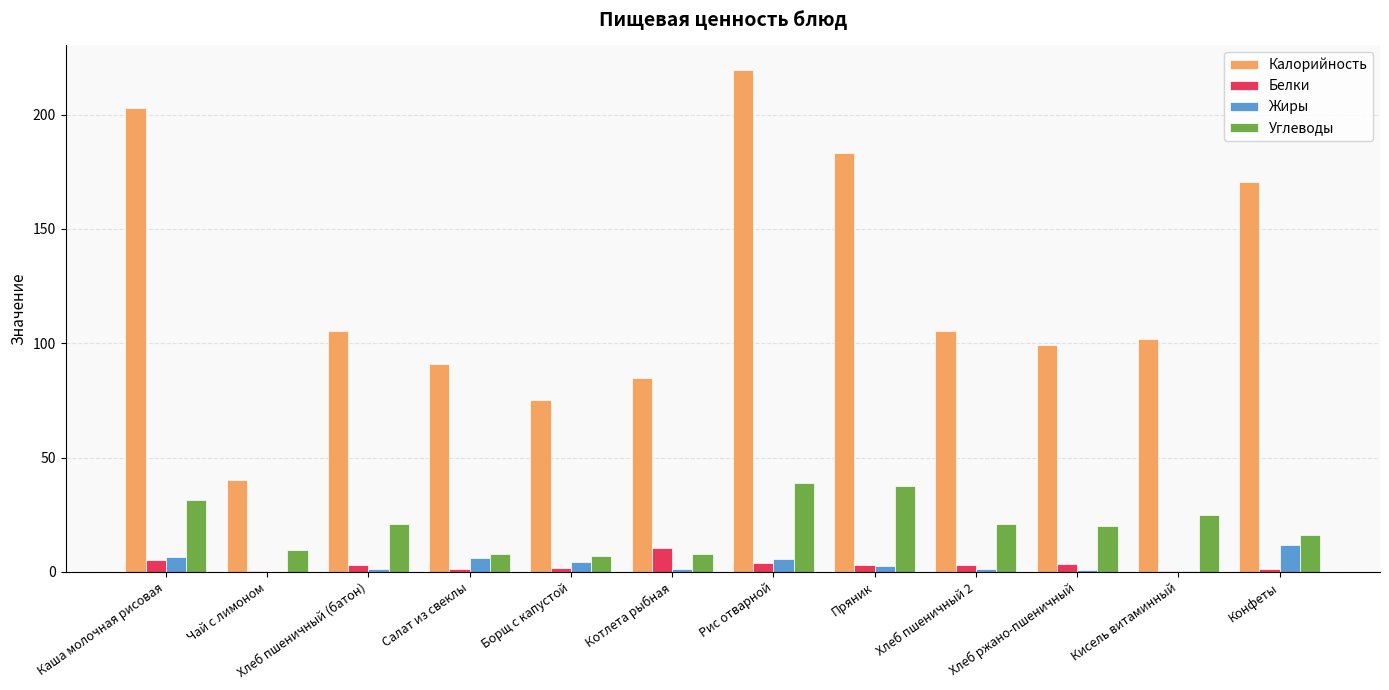

What is the sum of all Белки values?

36.7